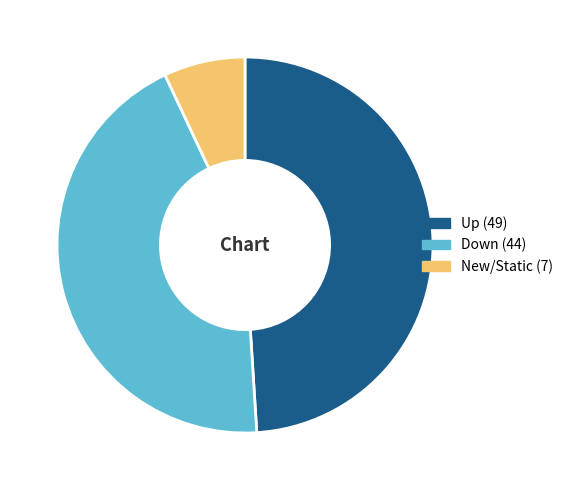

Is there any slice that represents more than half of the pie?

No